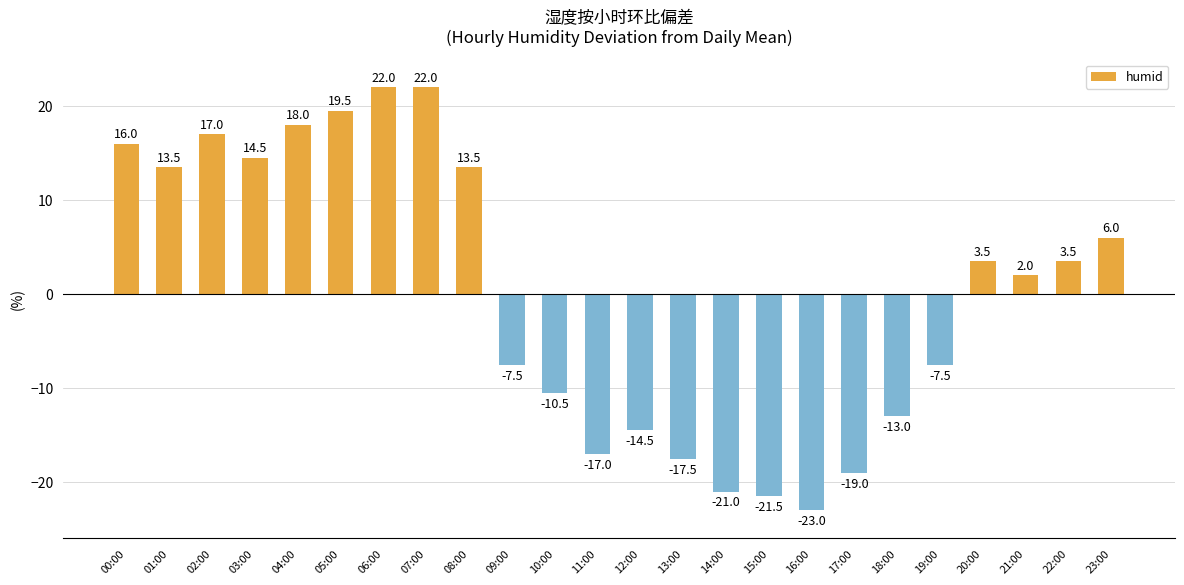

What is the maximum value shown in the chart?

22.0